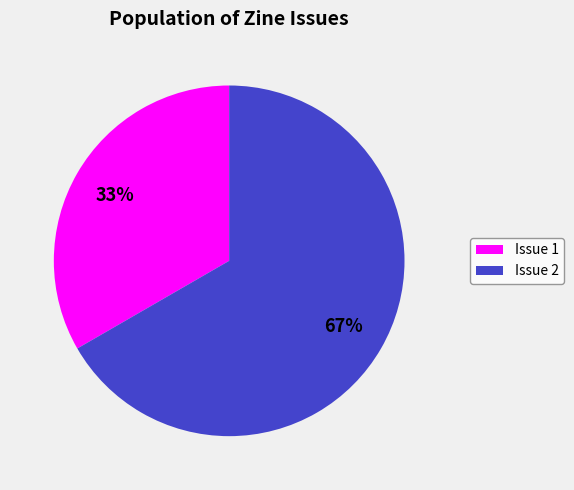

Is it true that Issue 1 is 19% of the pie?

False